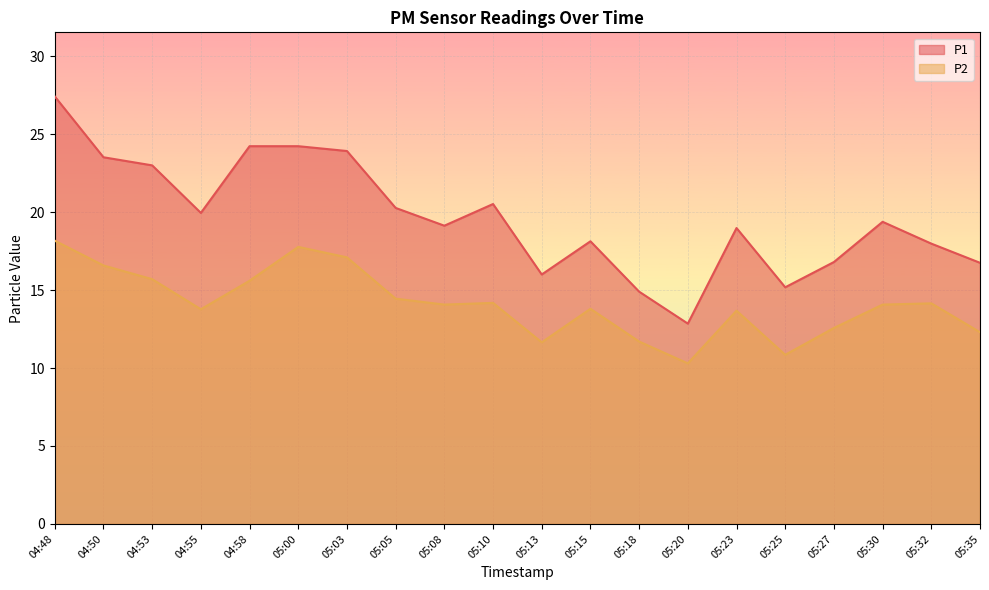

Where is the first local minimum for P2?

04:55